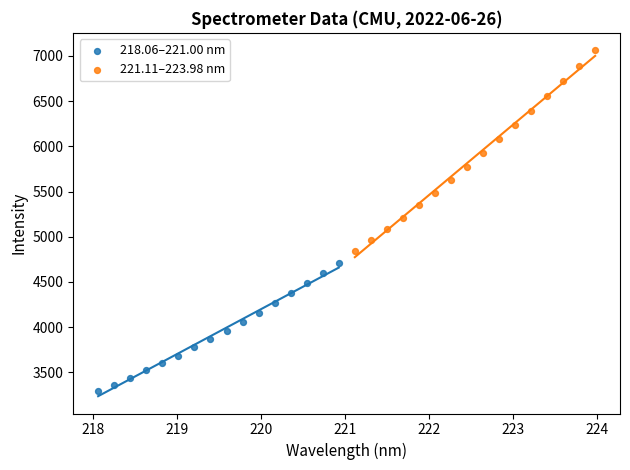

Which series contains the highest Y value?

221.11–223.98 nm